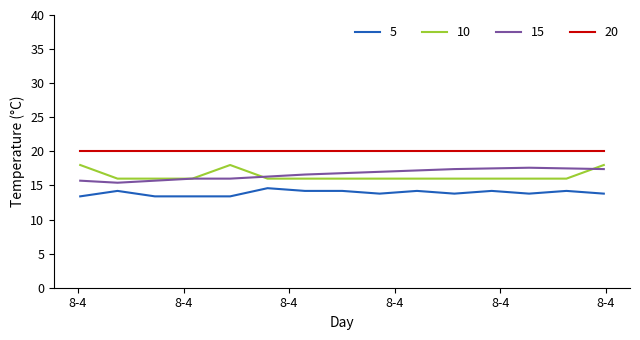

At how many categories does at least one series exceed 15?

15